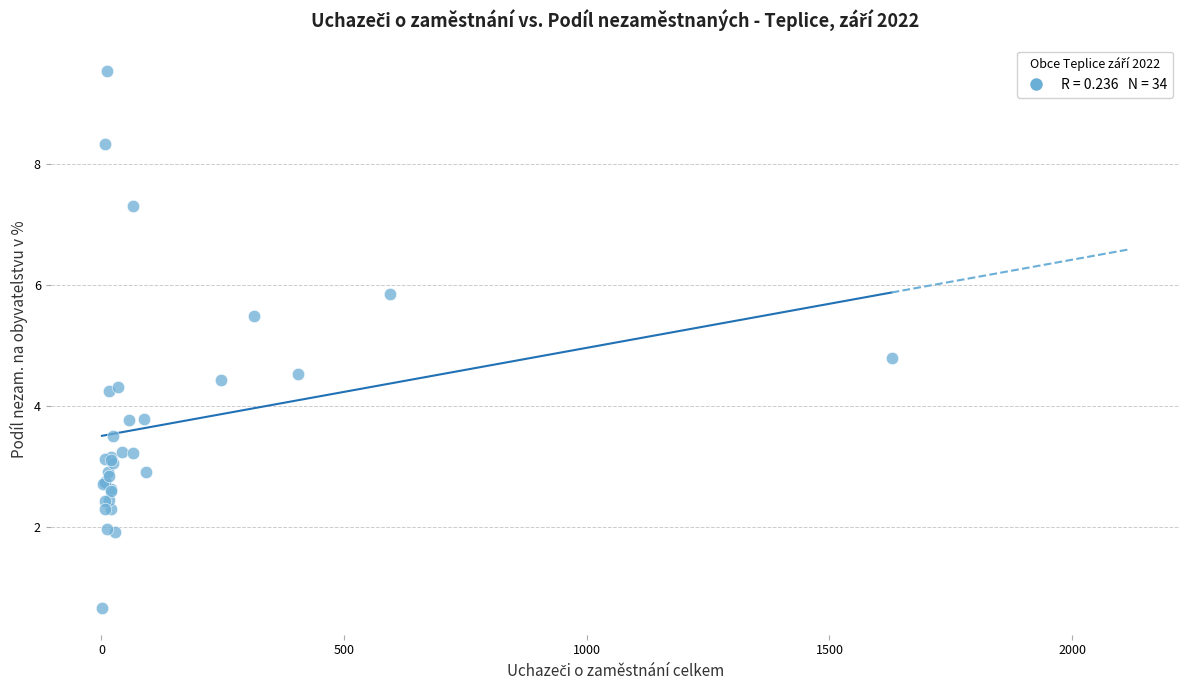

What Y value in the scatter plot is closest to 5?

4.8